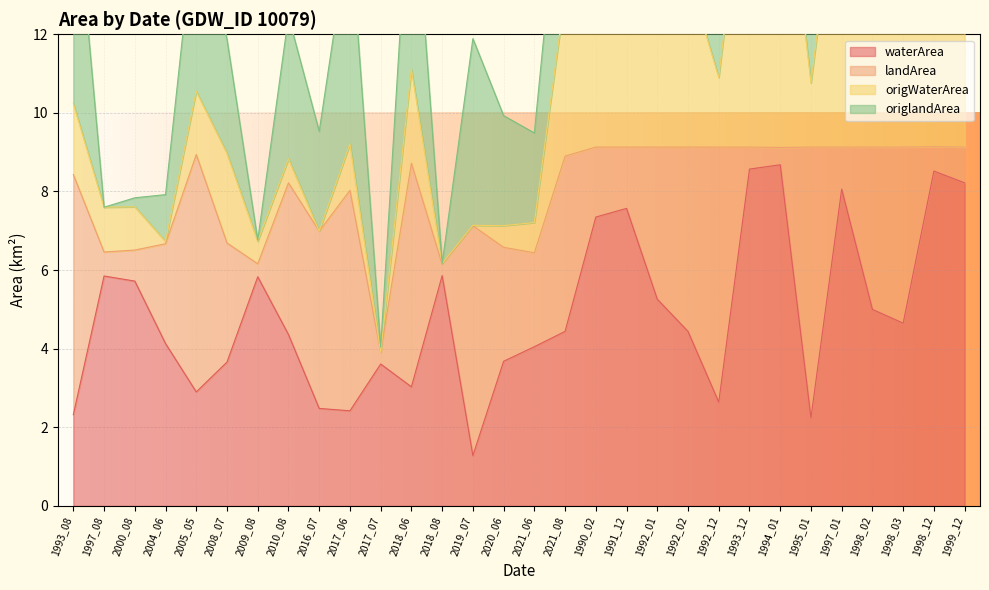

Which category has the lowest value in the waterArea series?

2019_07